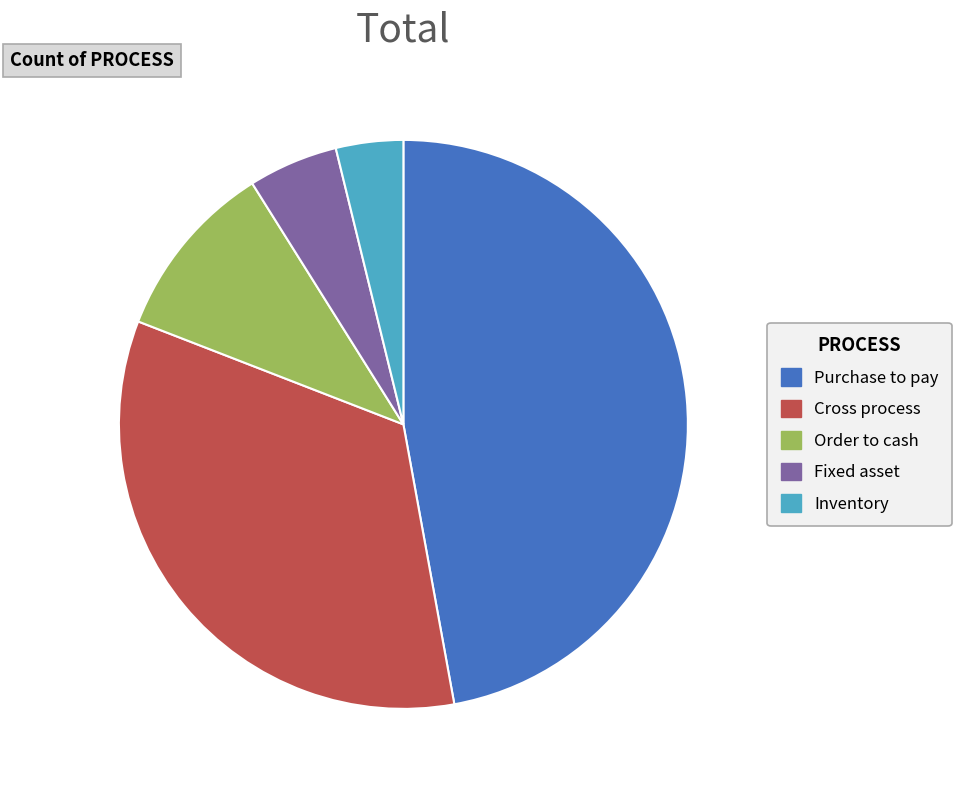

Approximately how many times larger is the value at Cross process compared to Fixed asset?

6.6